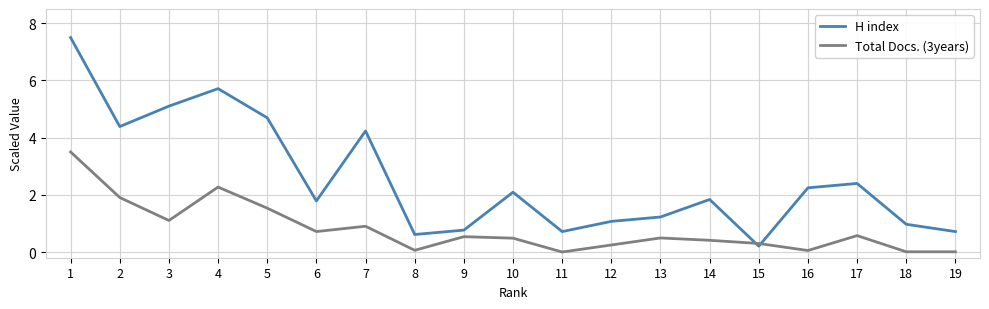

Is the value of Total Docs. (3years) at 2 greater than the value of H index at 3?

No